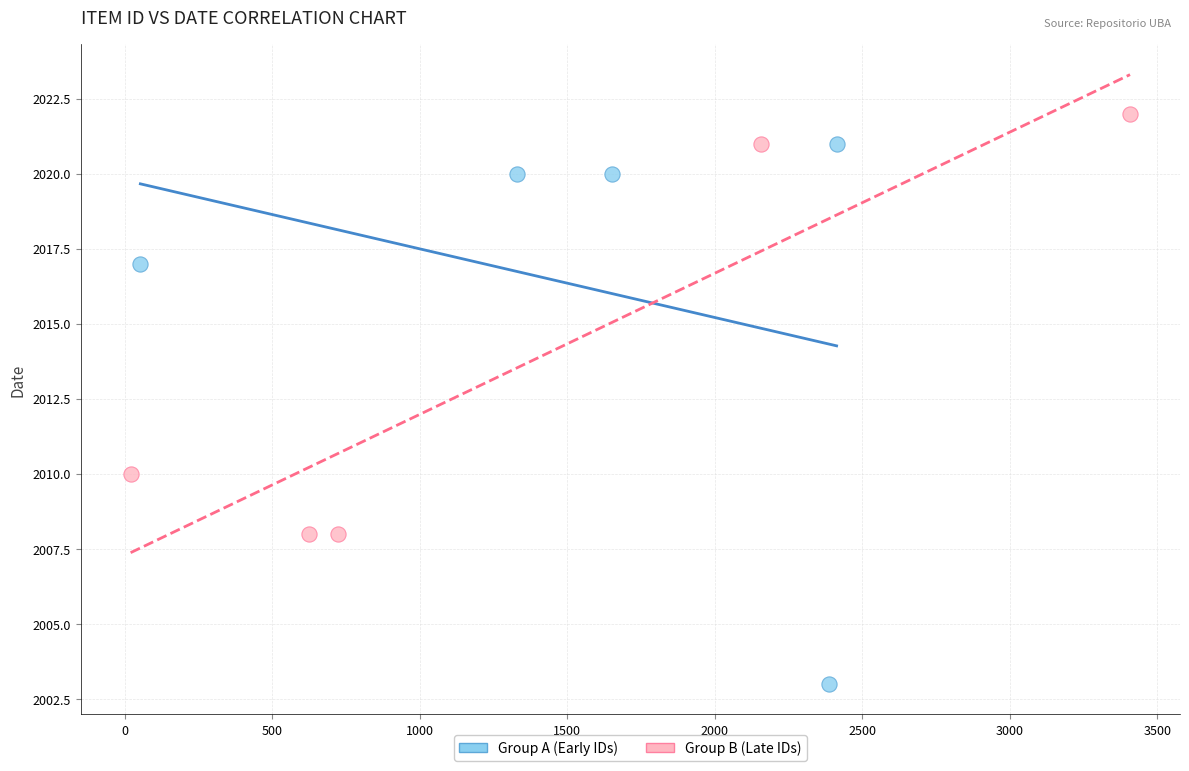

Which series reaches the minimum Y coordinate?

Group A (Early IDs)